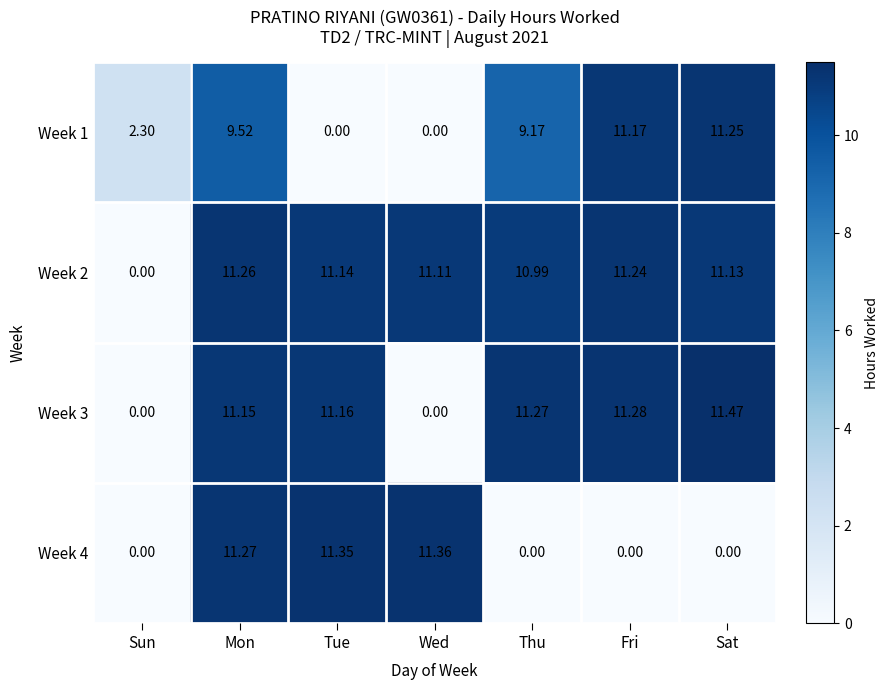

At which category is the sum across all series the highest?

Mon